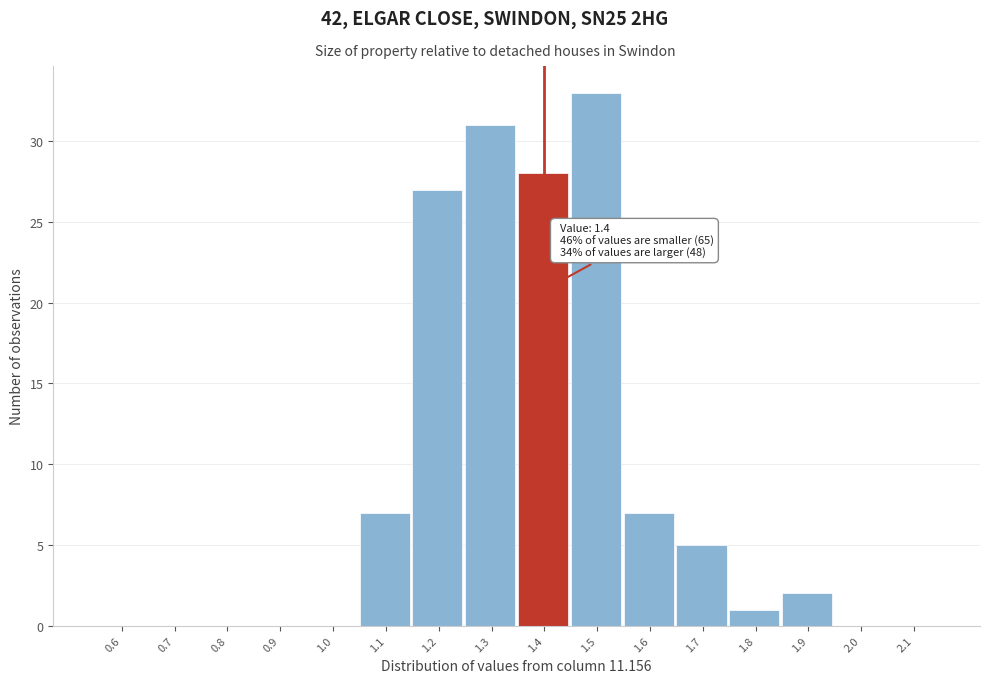

Which range on the x-axis has the tallest bar?

1.45 to 1.55